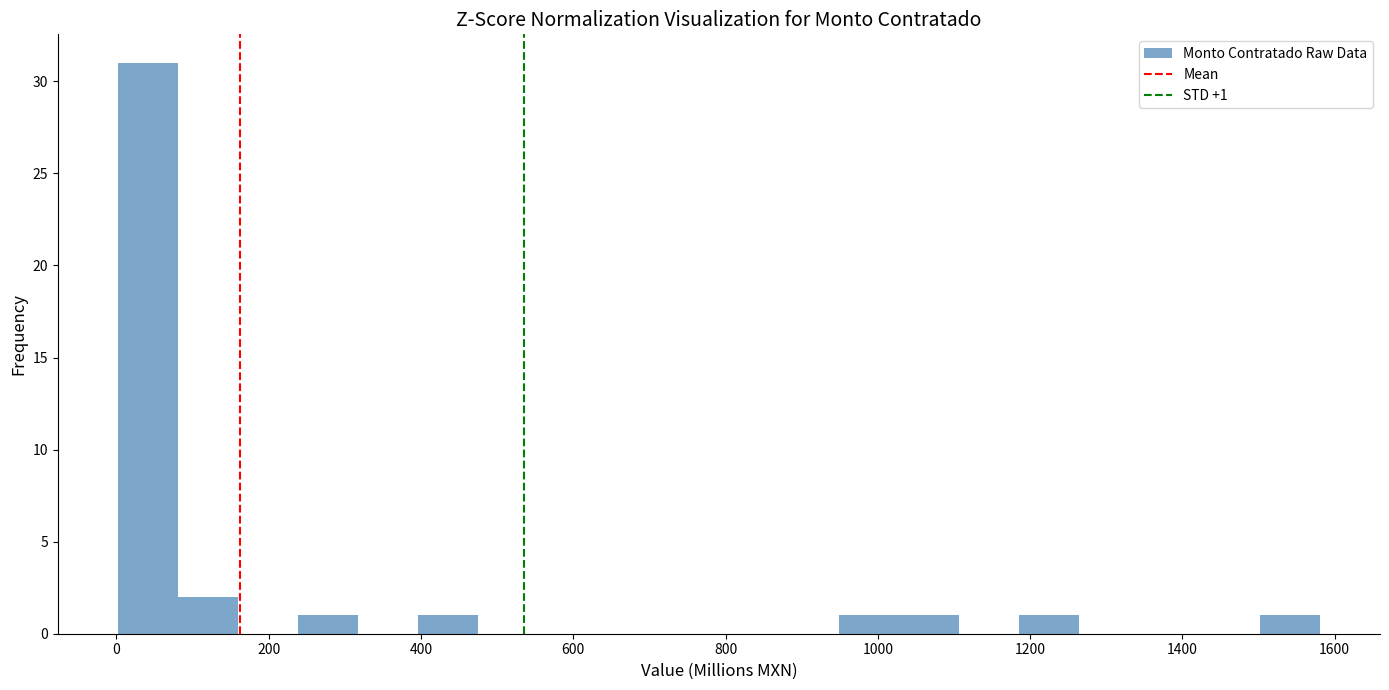

Read against the x-axis, roughly where is the centre of the tallest bar?

40